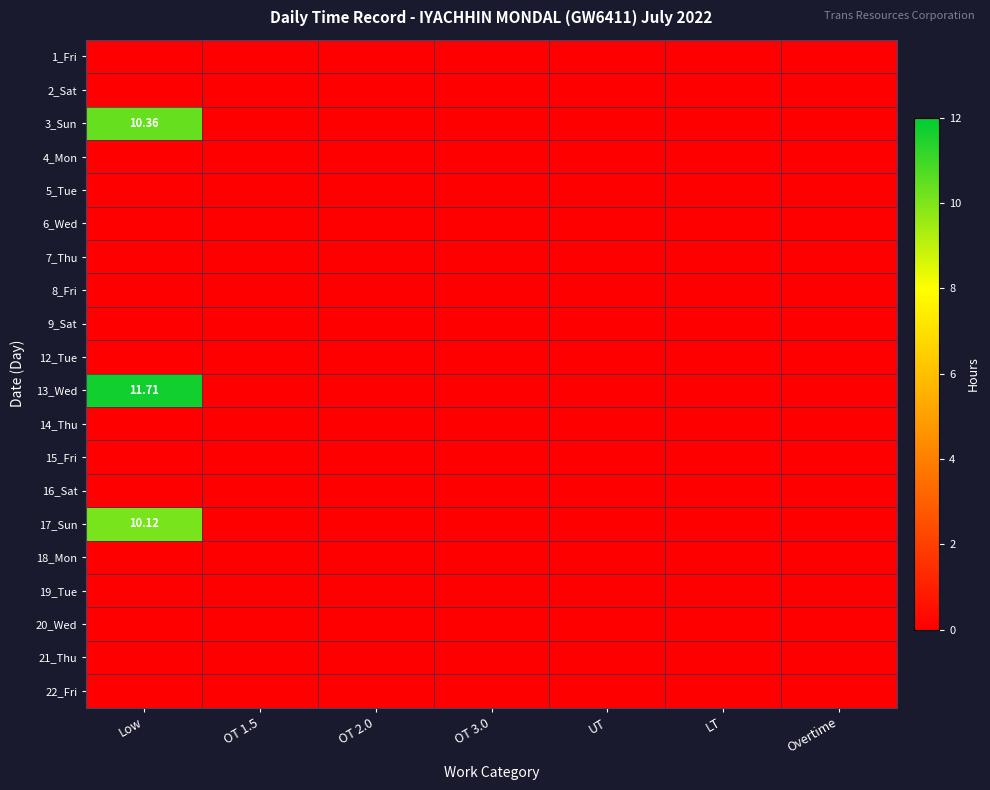

Which category has the lowest value across all series?

Low